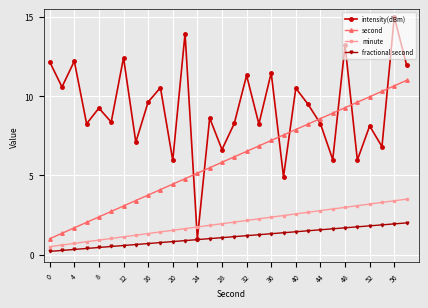

Which series ends up on top after the final intersection of intensity(dBm) and second?

intensity(dBm)